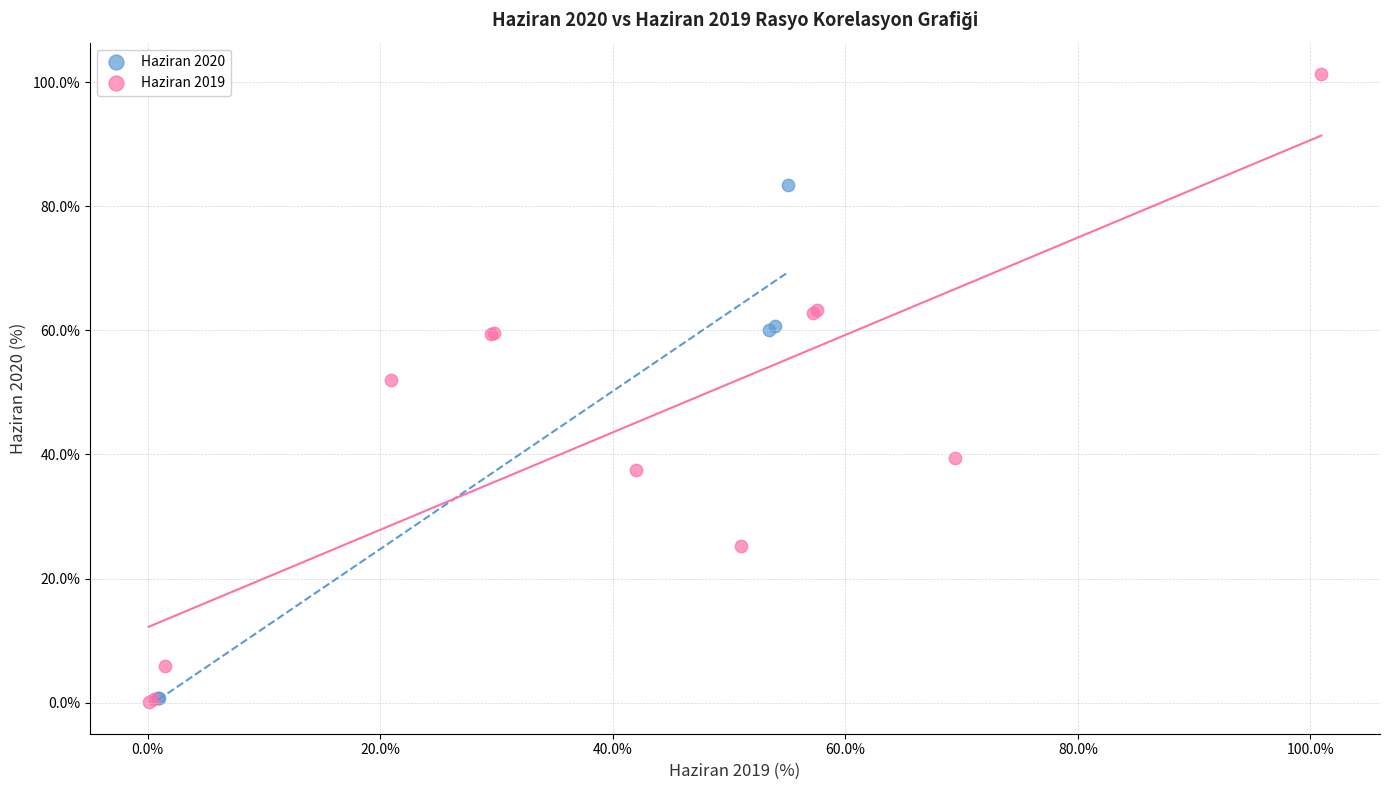

Which series has the largest Y range (max minus min)?

Haziran 2019